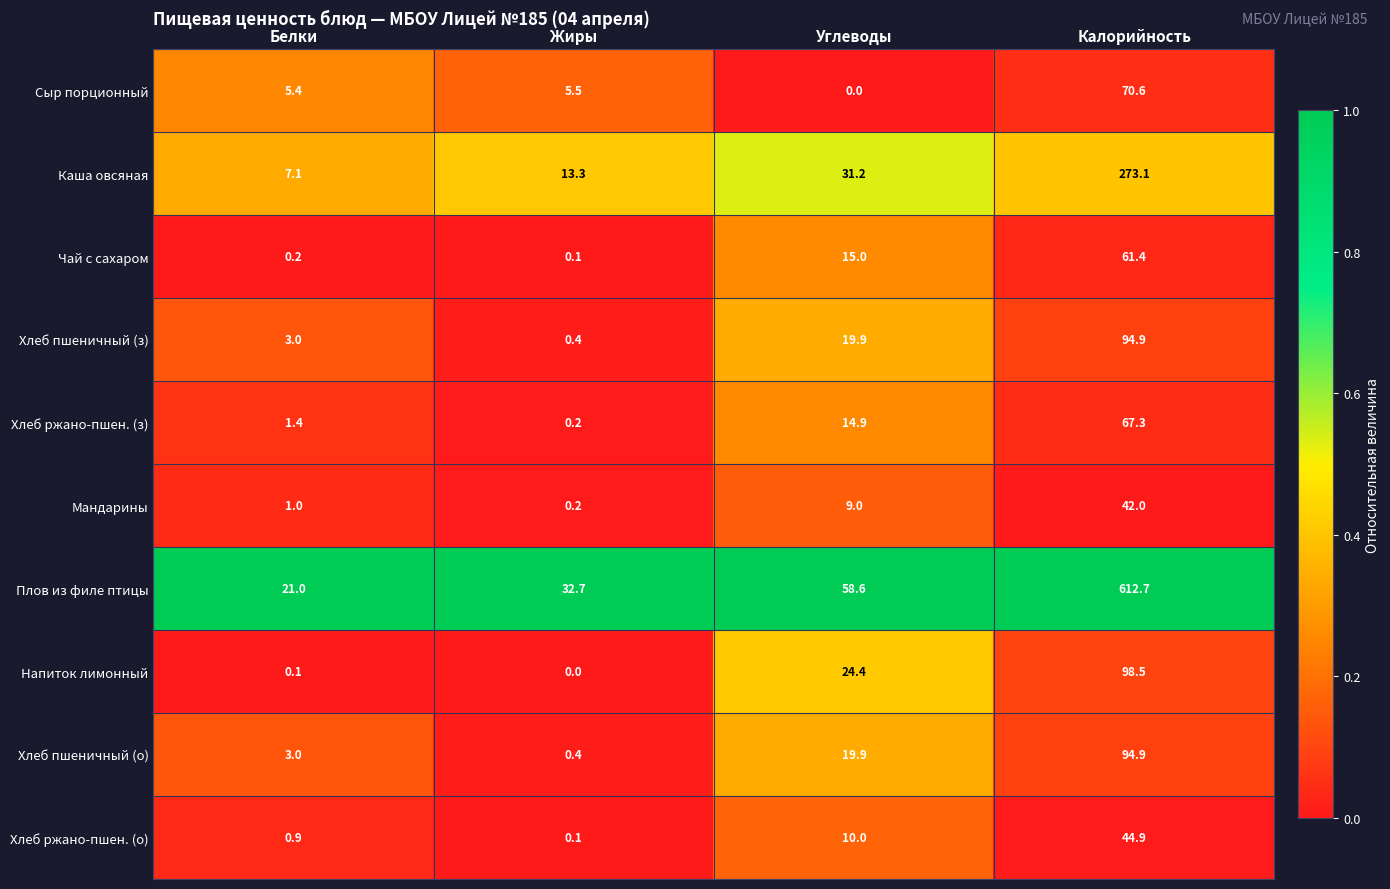

Between Углеводы and Калорийность, which series saw the biggest shift?

Плов из филе птицы